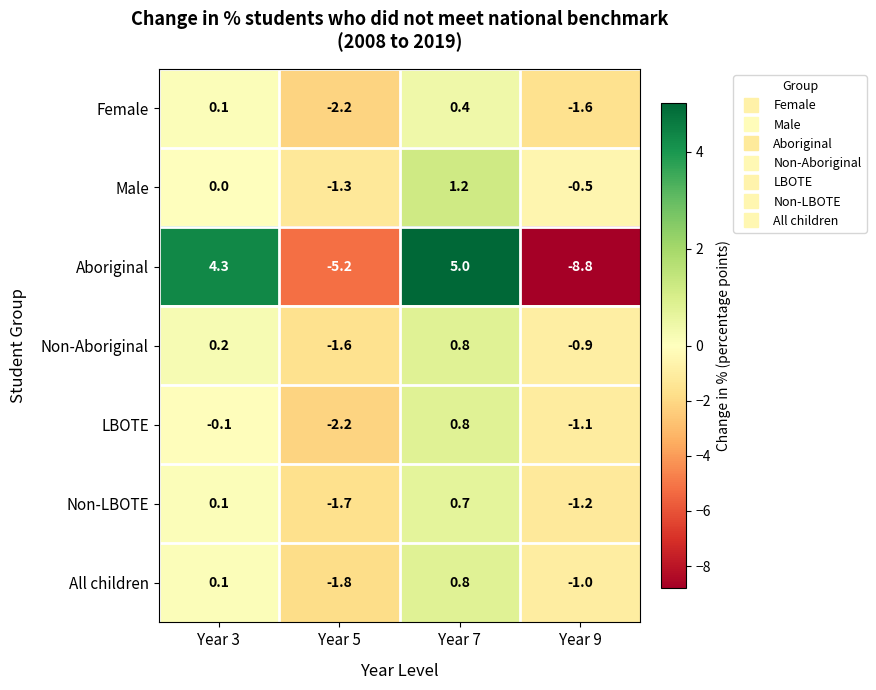

True or false: All children has a value of 0.1 at Year 3.

True